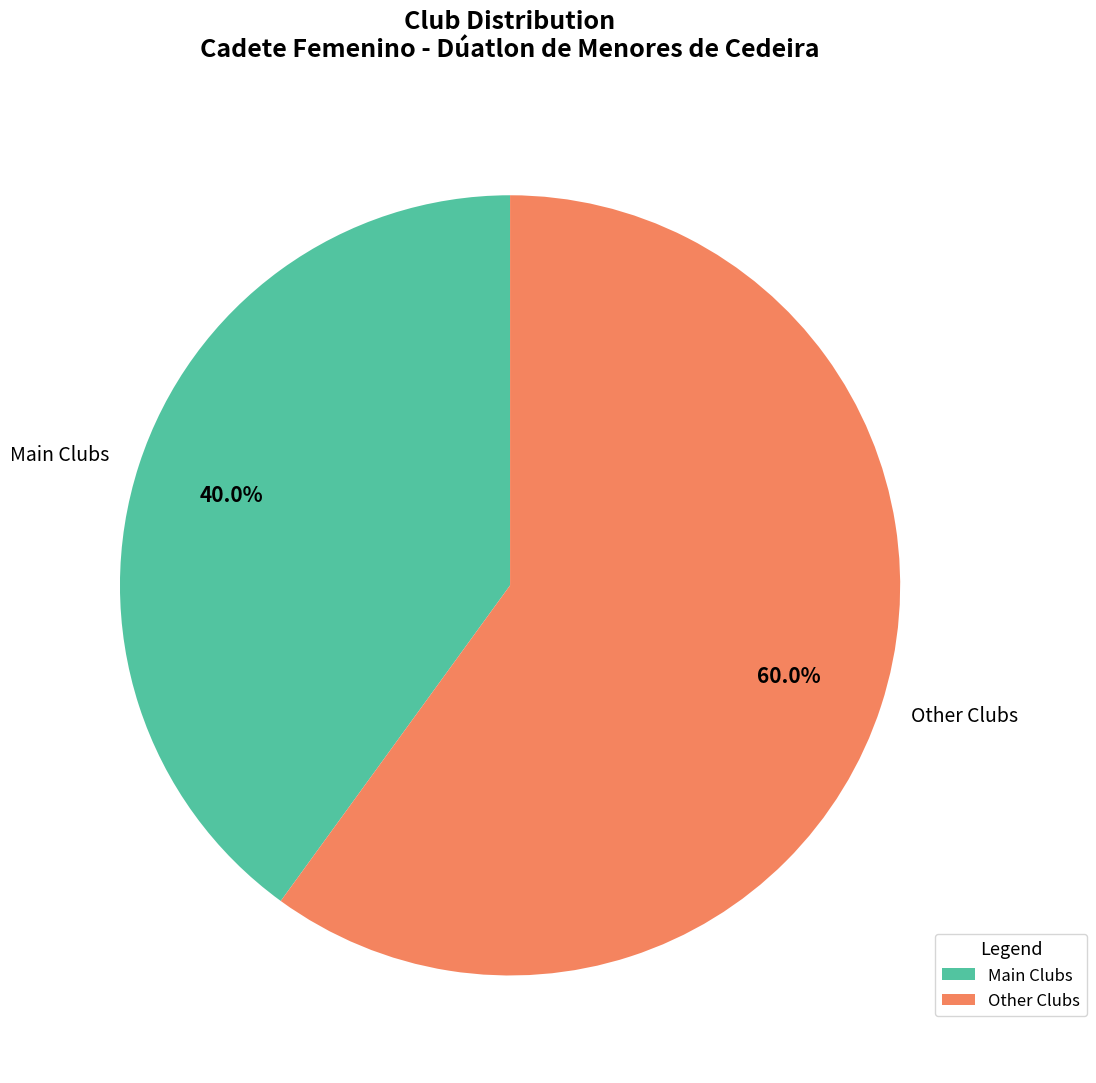

Which category has the smallest portion of the pie?

Main Clubs